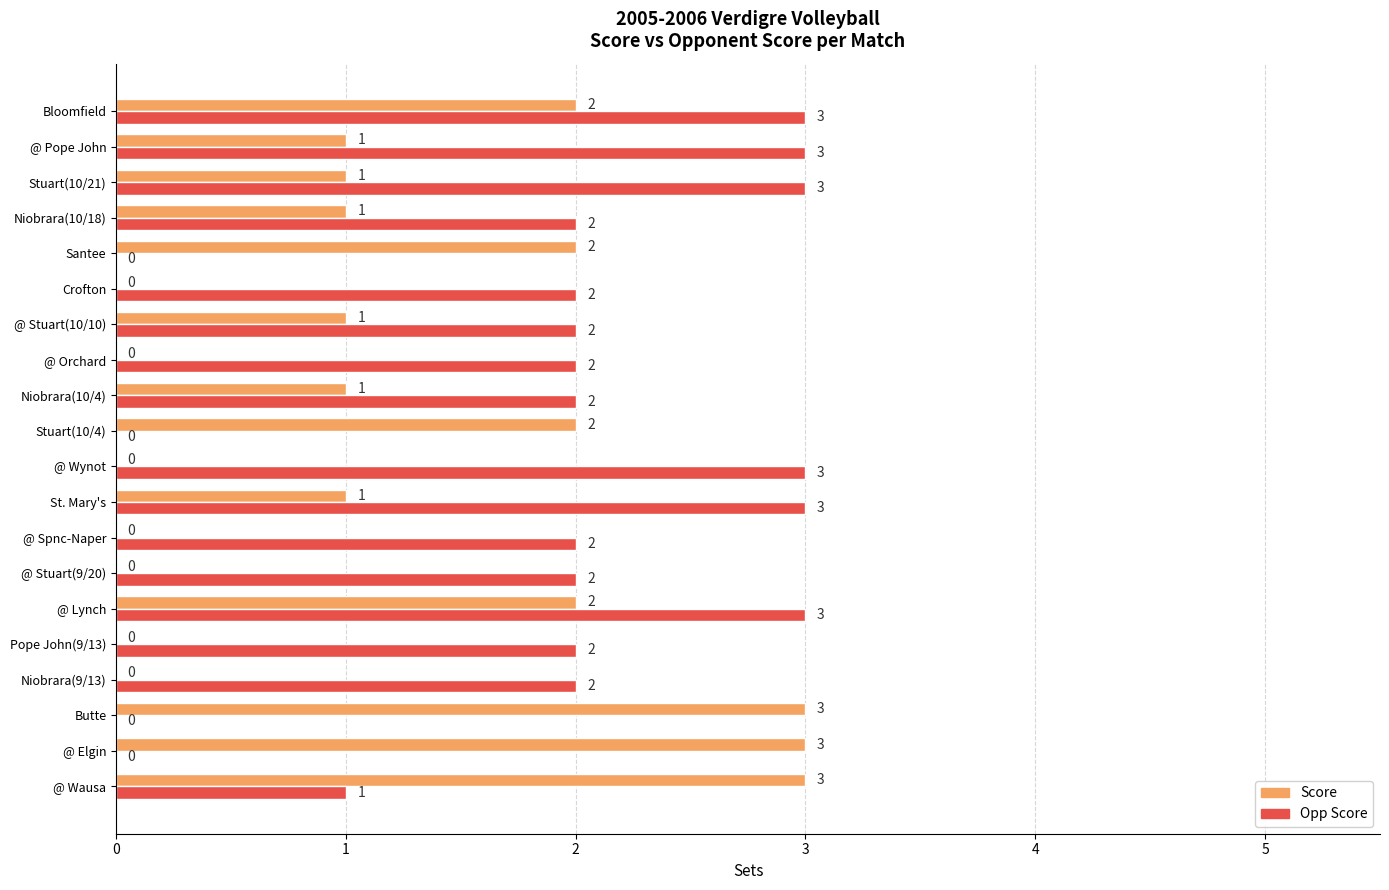

What are all the series names shown in the legend?

Score, Opp Score